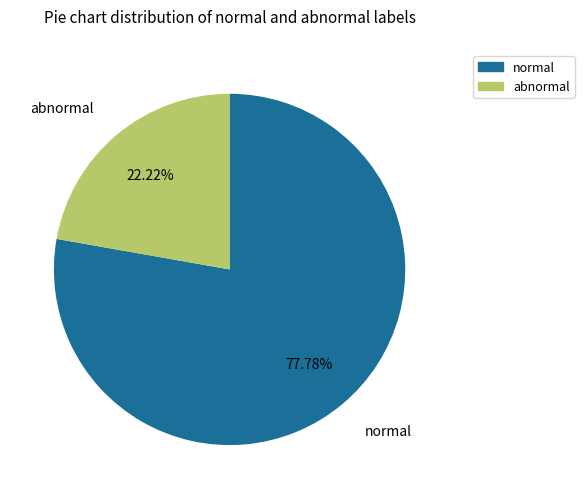

Is there a majority slice in this chart?

Yes